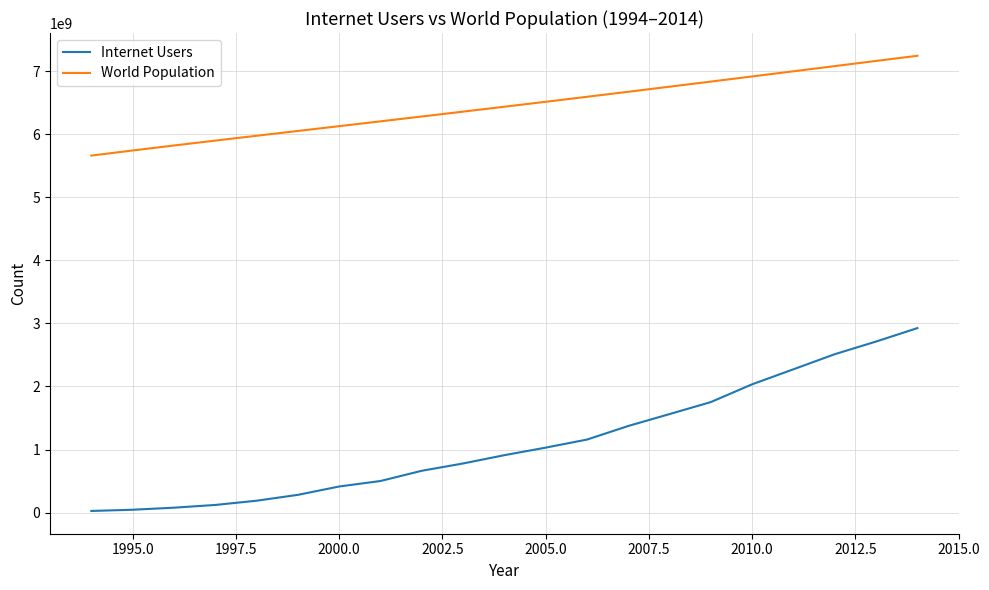

What is the sum of all World Population values?

135324752051